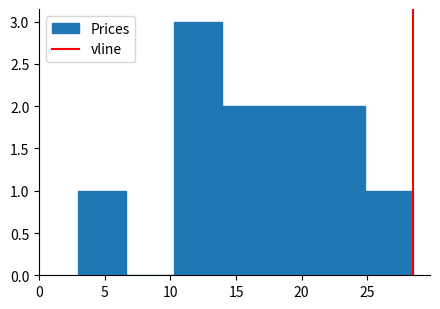

Reading left to right, transcribe this chart: for each bar, give the range it covers on the x-axis and its height. Neither the bar edges nor the heights are printed on the chart, so give them approximately, as read against the axes.

3.0 to 6.5: 1
6.5 to 10.5: 0
10.5 to 14.0: 3
14.0 to 17.5: 2
17.5 to 21.0: 2
21.0 to 25.0: 2
25.0 to 28.5: 1